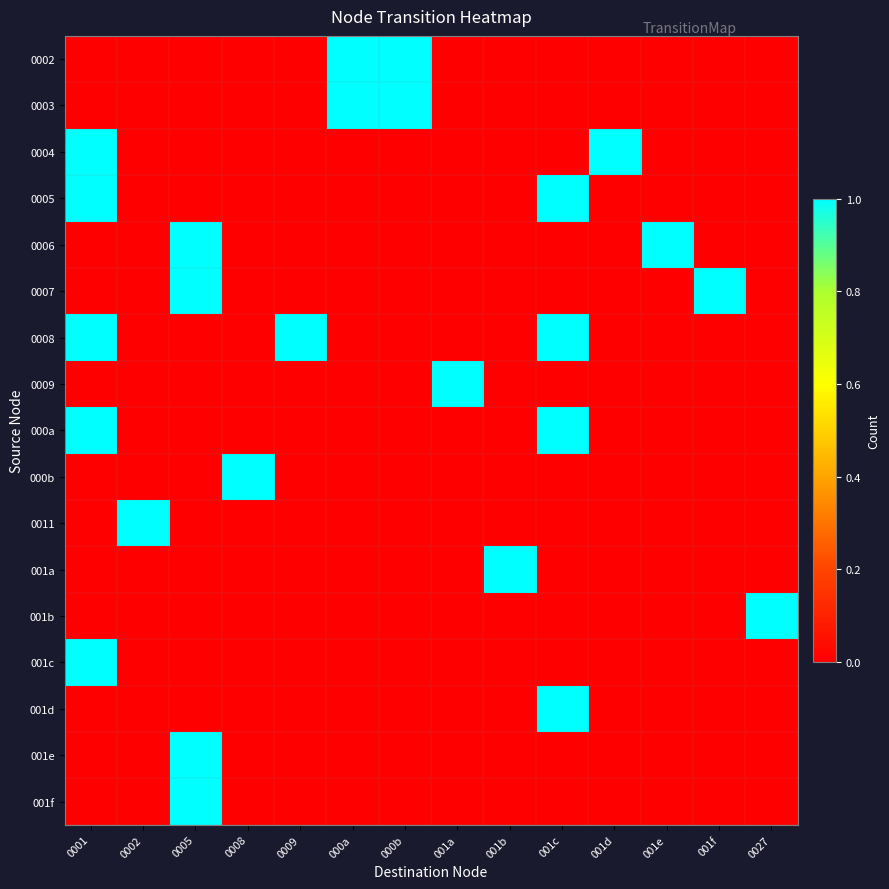

Reading right to left, extract all data points from this chart.

0002: 0027=0	001f=0	001e=0	001d=0	001c=0	001b=0	001a=0	000b=1	000a=1	0009=0	0008=0	0005=0	0002=0	0001=0
0003: 0027=0	001f=0	001e=0	001d=0	001c=0	001b=0	001a=0	000b=1	000a=1	0009=0	0008=0	0005=0	0002=0	0001=0
0004: 0027=0	001f=0	001e=0	001d=1	001c=0	001b=0	001a=0	000b=0	000a=0	0009=0	0008=0	0005=0	0002=0	0001=1
0005: 0027=0	001f=0	001e=0	001d=0	001c=1	001b=0	001a=0	000b=0	000a=0	0009=0	0008=0	0005=0	0002=0	0001=1
0006: 0027=0	001f=0	001e=1	001d=0	001c=0	001b=0	001a=0	000b=0	000a=0	0009=0	0008=0	0005=1	0002=0	0001=0
0007: 0027=0	001f=1	001e=0	001d=0	001c=0	001b=0	001a=0	000b=0	000a=0	0009=0	0008=0	0005=1	0002=0	0001=0
0008: 0027=0	001f=0	001e=0	001d=0	001c=1	001b=0	001a=0	000b=0	000a=0	0009=1	0008=0	0005=0	0002=0	0001=1
0009: 0027=0	001f=0	001e=0	001d=0	001c=0	001b=0	001a=1	000b=0	000a=0	0009=0	0008=0	0005=0	0002=0	0001=0
000a: 0027=0	001f=0	001e=0	001d=0	001c=1	001b=0	001a=0	000b=0	000a=0	0009=0	0008=0	0005=0	0002=0	0001=1
000b: 0027=0	001f=0	001e=0	001d=0	001c=0	001b=0	001a=0	000b=0	000a=0	0009=0	0008=1	0005=0	0002=0	0001=0
0011: 0027=0	001f=0	001e=0	001d=0	001c=0	001b=0	001a=0	000b=0	000a=0	0009=0	0008=0	0005=0	0002=1	0001=0
001a: 0027=0	001f=0	001e=0	001d=0	001c=0	001b=1	001a=0	000b=0	000a=0	0009=0	0008=0	0005=0	0002=0	0001=0
001b: 0027=1	001f=0	001e=0	001d=0	001c=0	001b=0	001a=0	000b=0	000a=0	0009=0	0008=0	0005=0	0002=0	0001=0
001c: 0027=0	001f=0	001e=0	001d=0	001c=0	001b=0	001a=0	000b=0	000a=0	0009=0	0008=0	0005=0	0002=0	0001=1
001d: 0027=0	001f=0	001e=0	001d=0	001c=1	001b=0	001a=0	000b=0	000a=0	0009=0	0008=0	0005=0	0002=0	0001=0
001e: 0027=0	001f=0	001e=0	001d=0	001c=0	001b=0	001a=0	000b=0	000a=0	0009=0	0008=0	0005=1	0002=0	0001=0
001f: 0027=0	001f=0	001e=0	001d=0	001c=0	001b=0	001a=0	000b=0	000a=0	0009=0	0008=0	0005=1	0002=0	0001=0